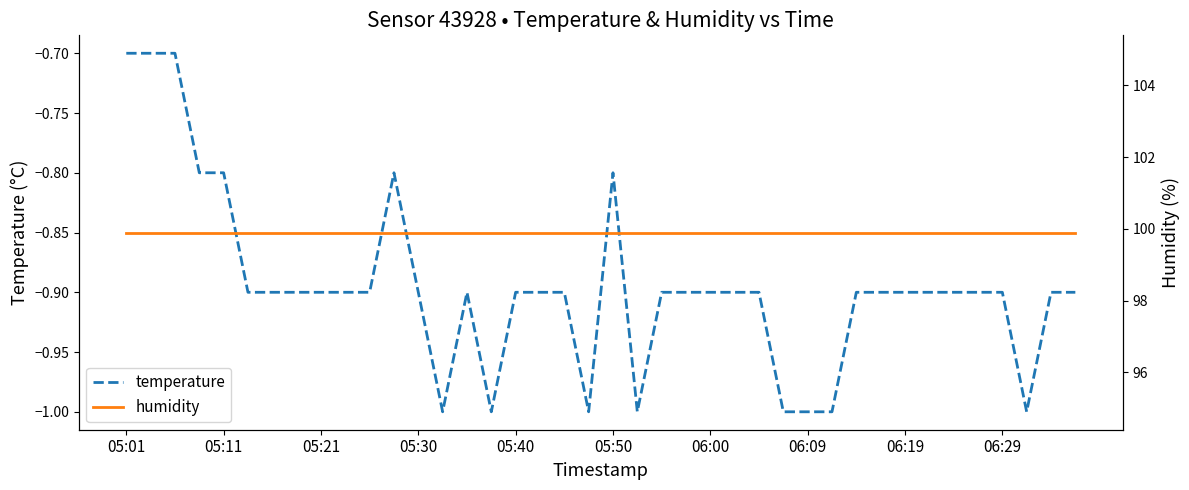

Is it true that temperature equals -0.9 at 06:29?

True